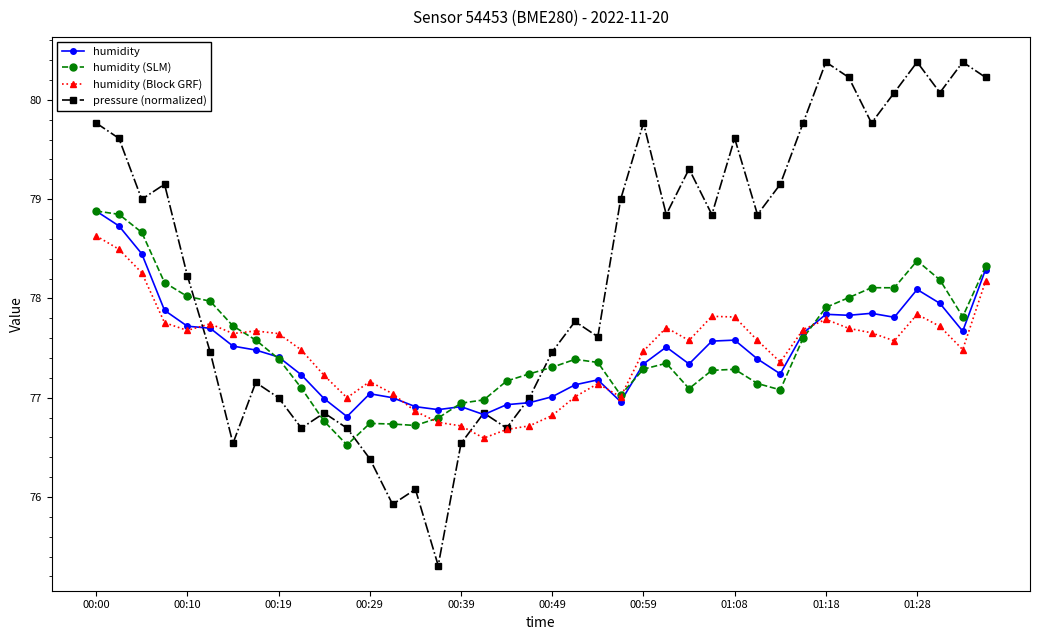

Which series has the largest total across all categories?

pressure (normalized)